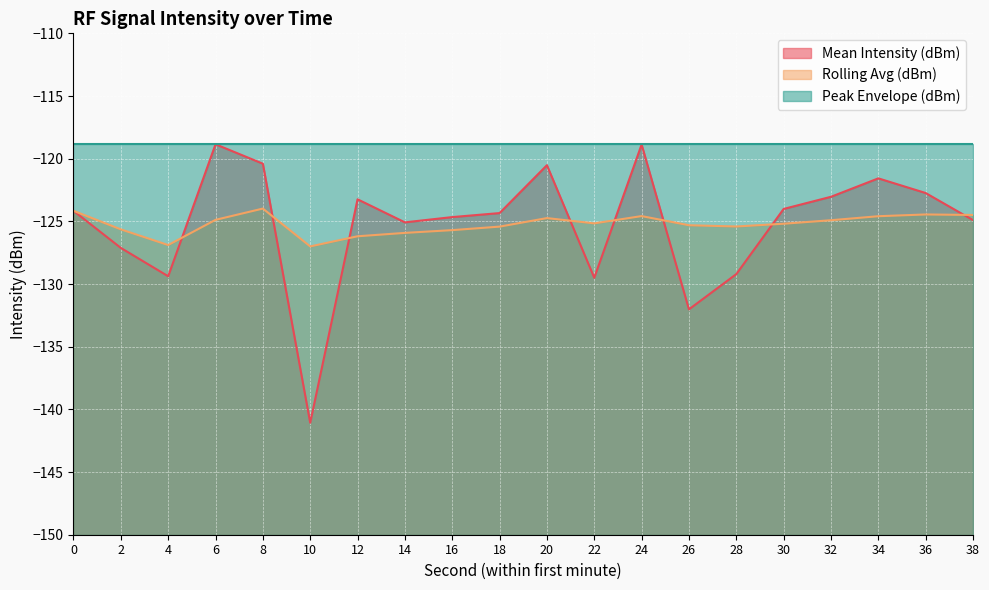

What are all the series names shown in the legend?

Mean Intensity (dBm), Rolling Avg (dBm), Peak Envelope (dBm)